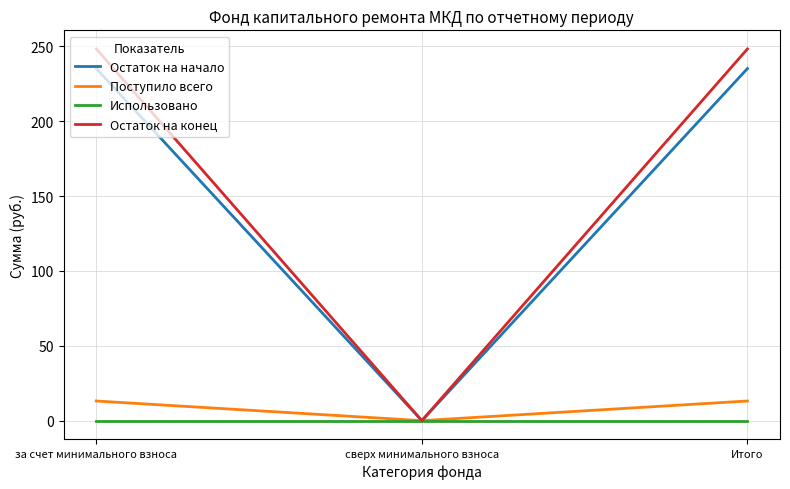

True or false: Остаток на начало has a value of -100.4 at сверх минимального взноса.

False